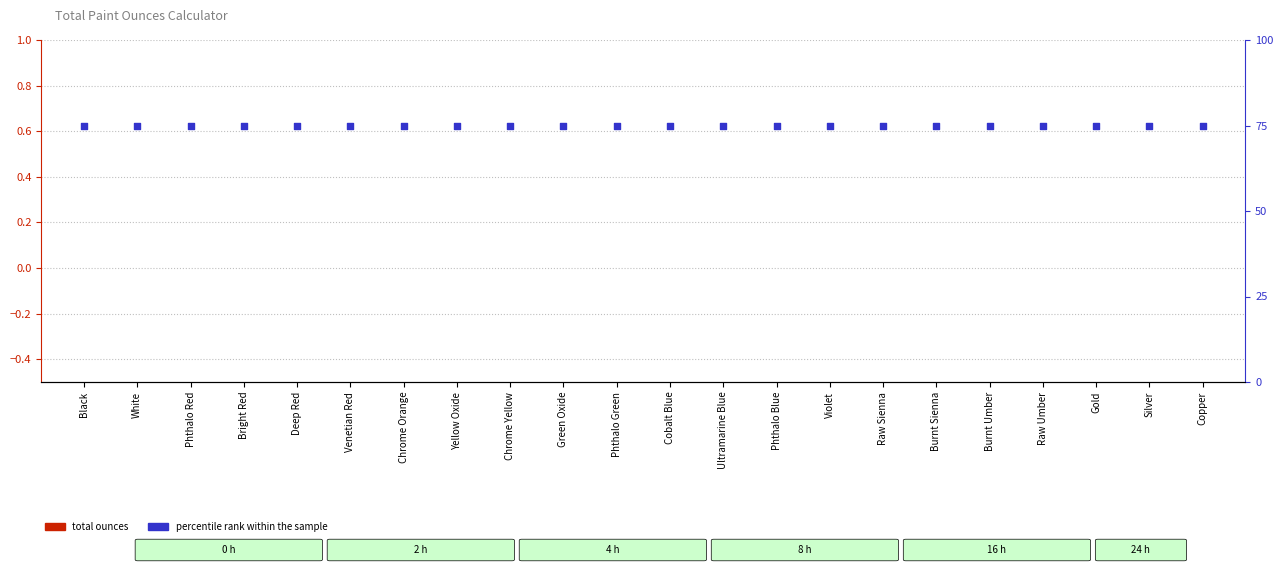

Which series has the widest spread of Y values?

Total Ounces